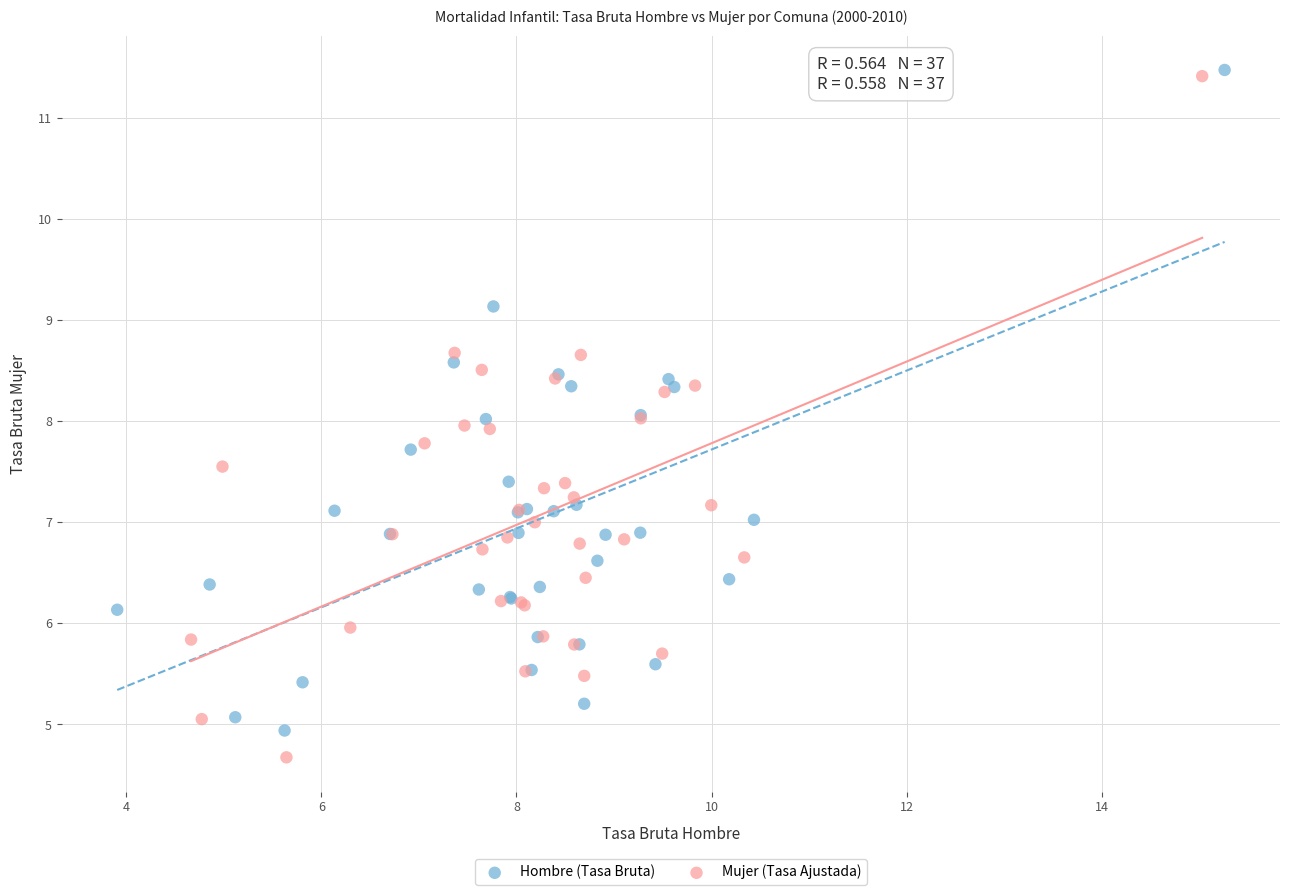

Which series has the widest spread of Y values?

Mujer (Tasa Ajustada)